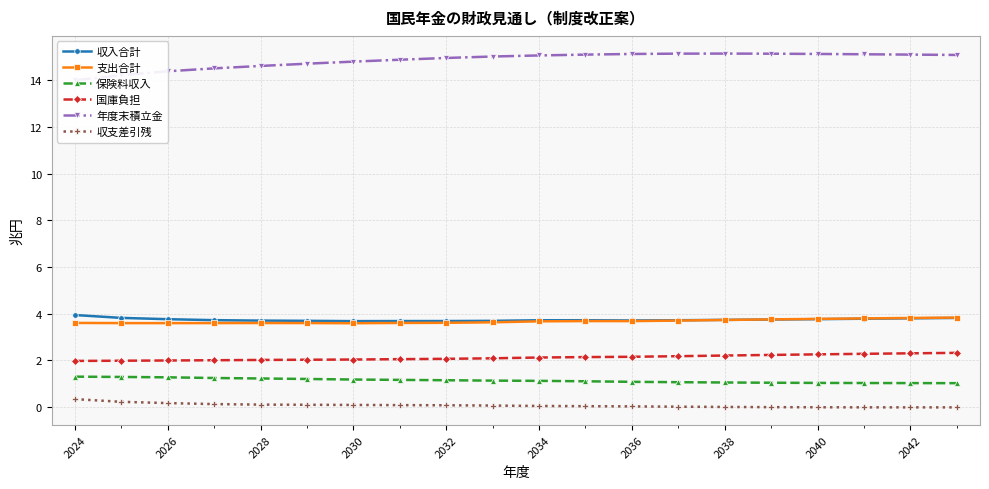

What is the highest value of the 保険料収入 series?

1.3